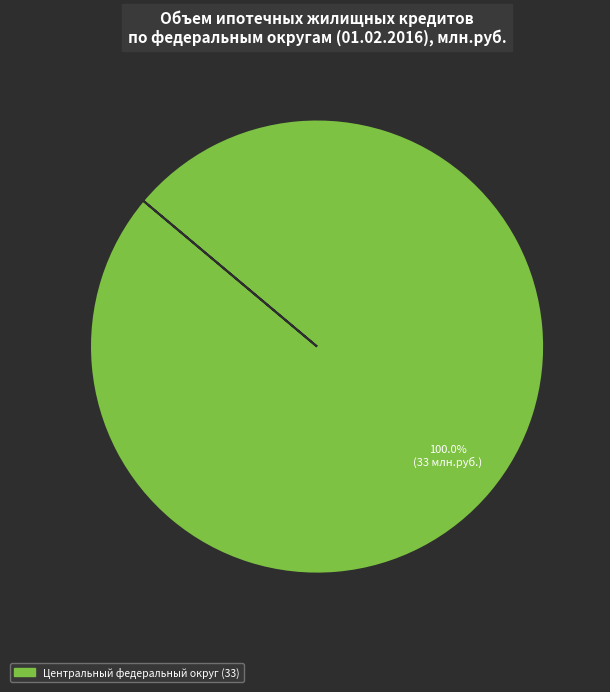

Is there any slice that represents more than half of the pie?

Yes